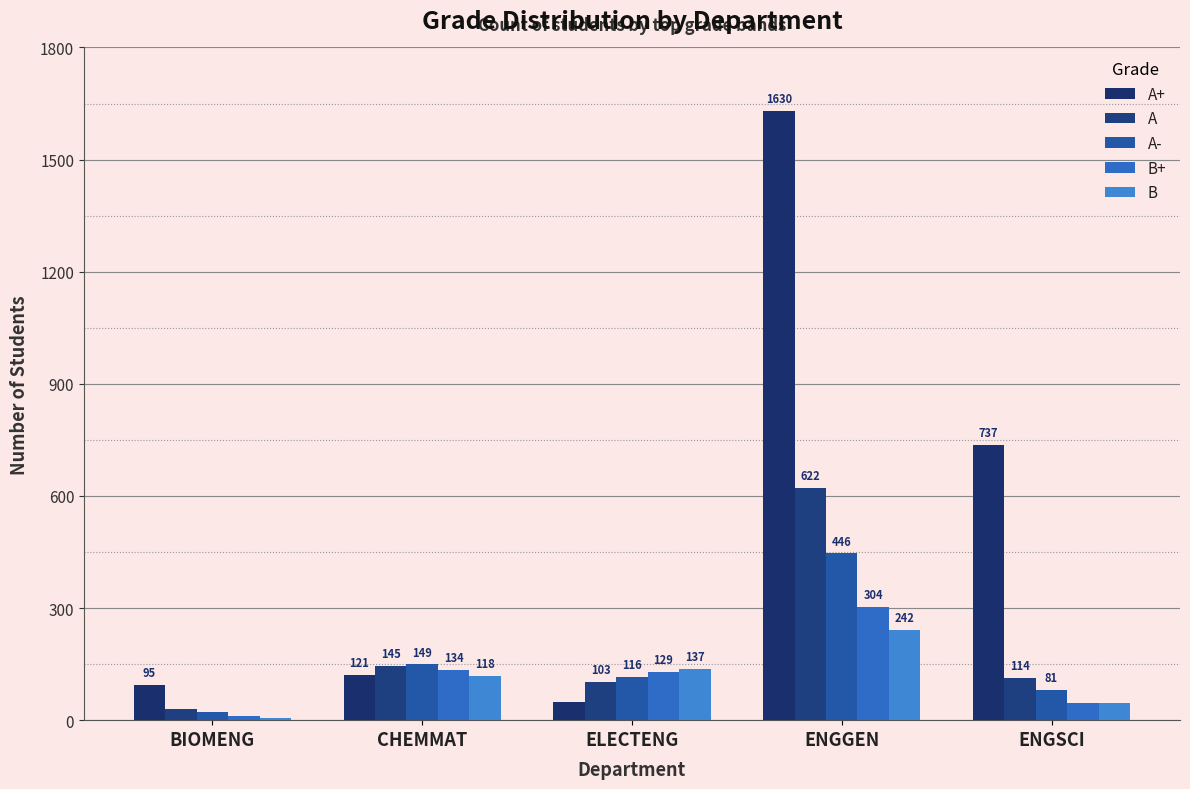

What is the average value of the B+ series?

125